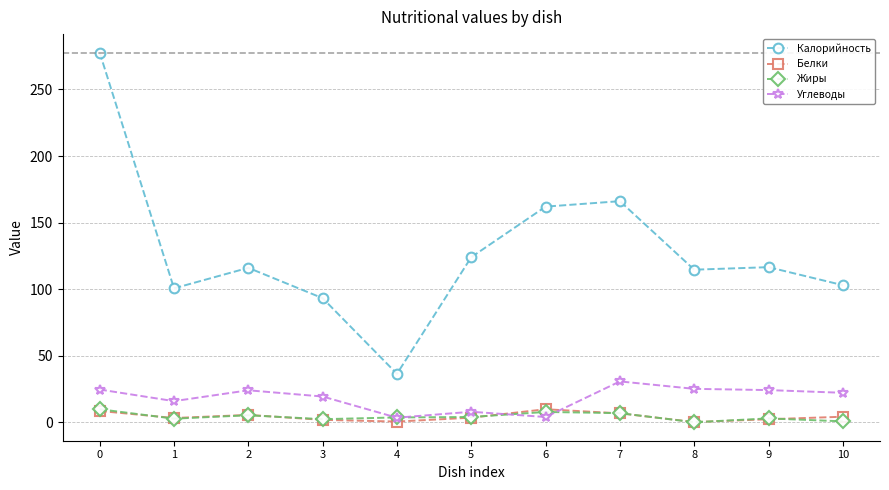

True or false: Углеводы and Белки cross at least once.

True